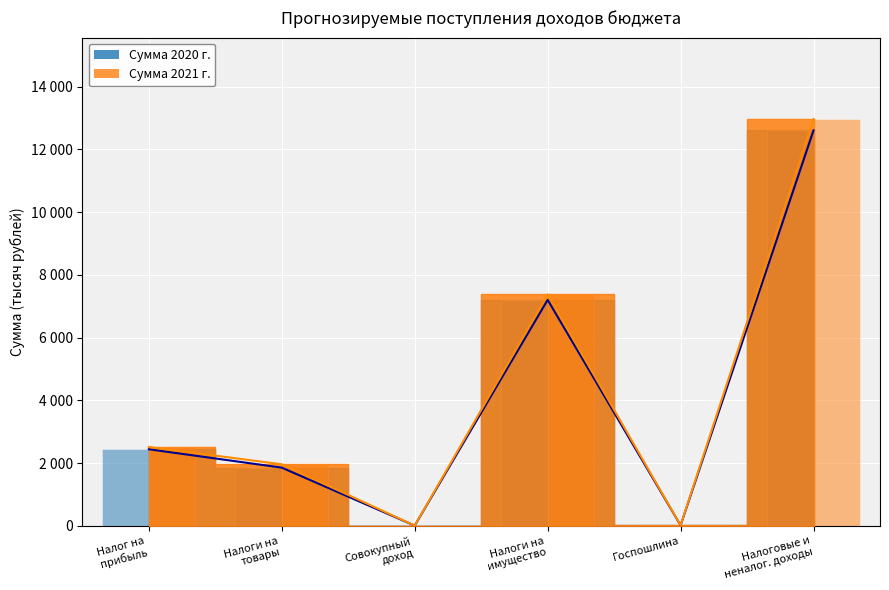

Reading left to right, transcribe all the data shown in this chart.

Сумма 2020 г.: 2440.0	1853.9	5.0	7205.0	15.0	12608.9
Сумма 2021 г.: 2513.0	1961.5	5.0	7378.0	15.0	12972.5